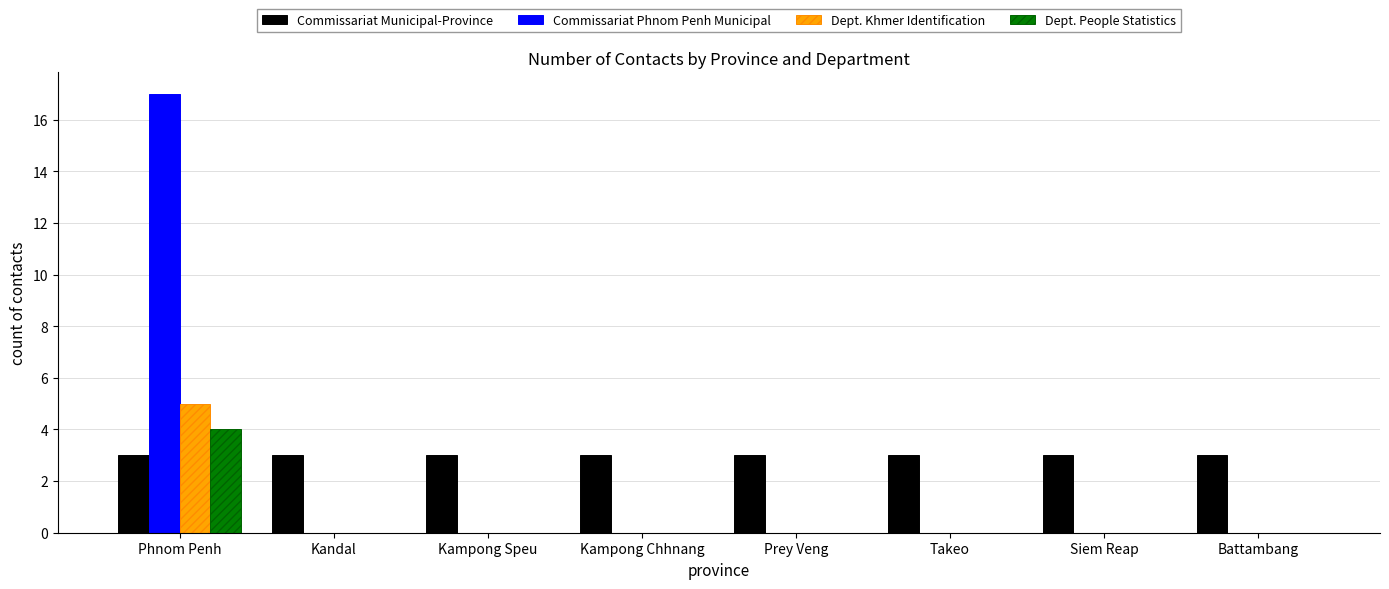

What is the total value across all series at Kampong Chhnang?

3